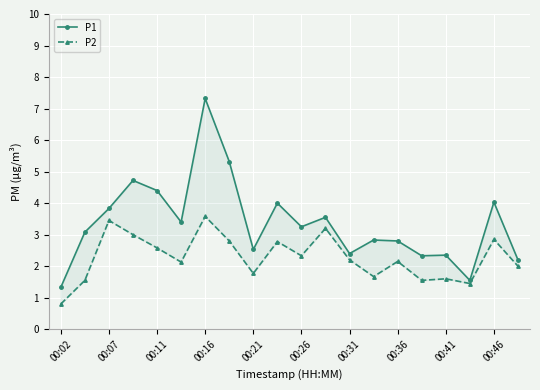

True or false: P1 has a value of 1.7 at 00:16.

False